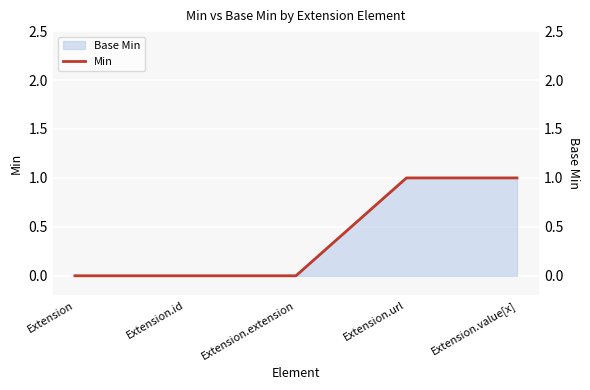

The value at Extension.id is 0. True or false?

True